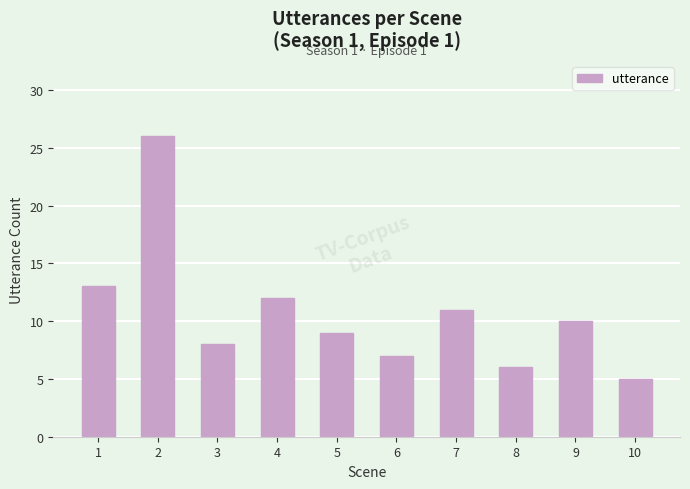

What is the difference between the maximum and minimum values?

21